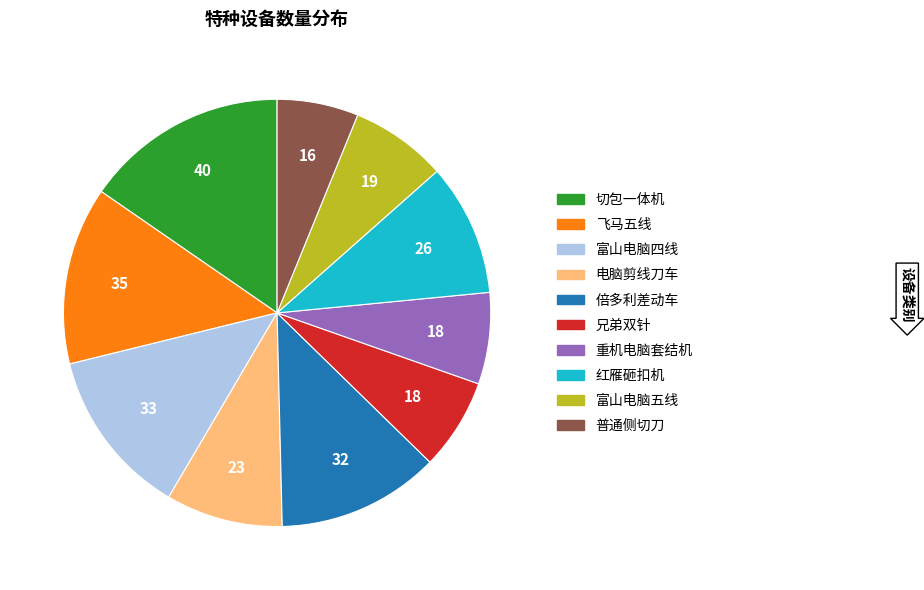

Between 富山电脑五线 and 倍多利差动车, which is larger?

倍多利差动车